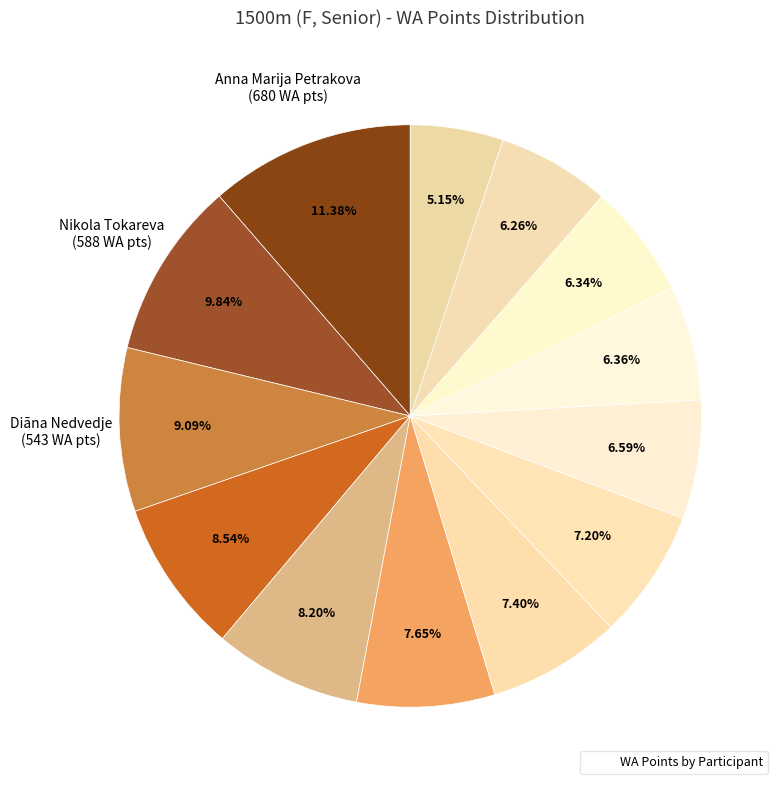

How many segments does this pie chart have?

13